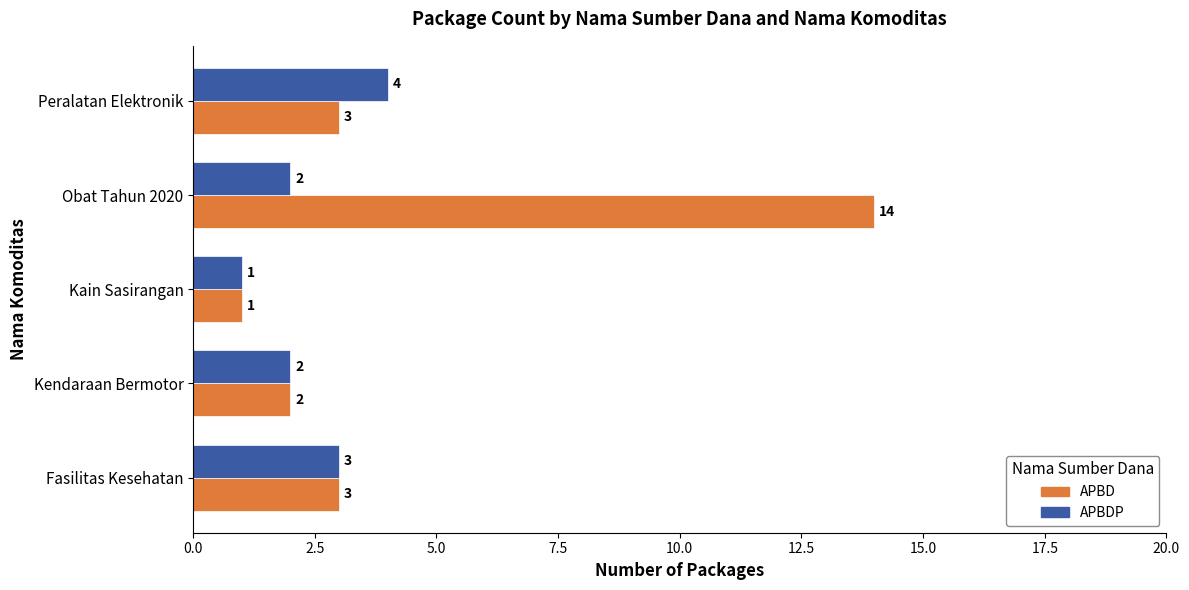

At which category is the sum across all series the highest?

Obat Tahun 2020